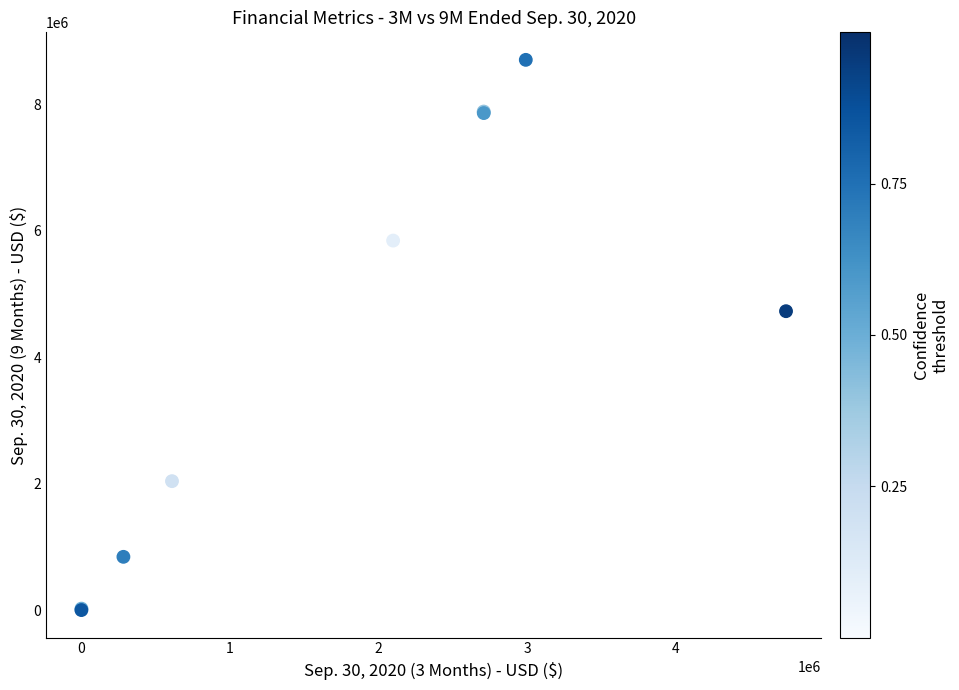

What Y value in the scatter plot is closest to 4352720?

4728816.0